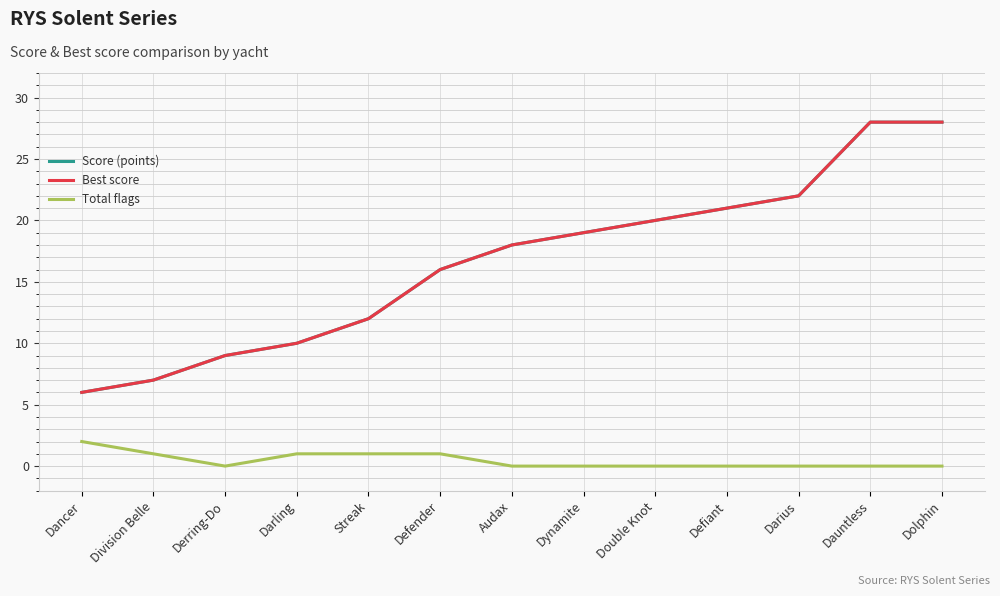

Does the chart have visible grid lines?

Yes